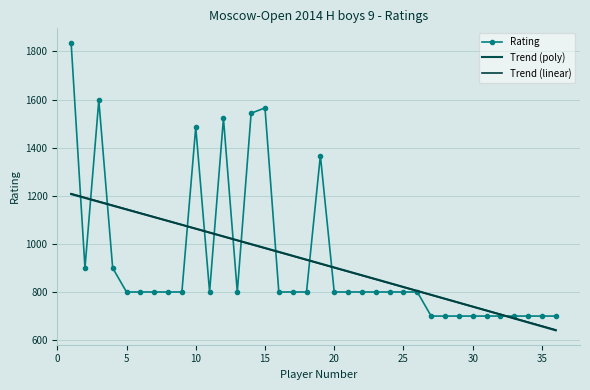

List the labels in order of value, largest first.

1, 3, 15, 14, 12, 10, 19, 2, 4, 5, 6, 7, 8, 9, 11, 13, 16, 17, 18, 20, 21, 22, 23, 24, 25, 26, 27, 28, 29, 30, 31, 32, 33, 34, 35, 36